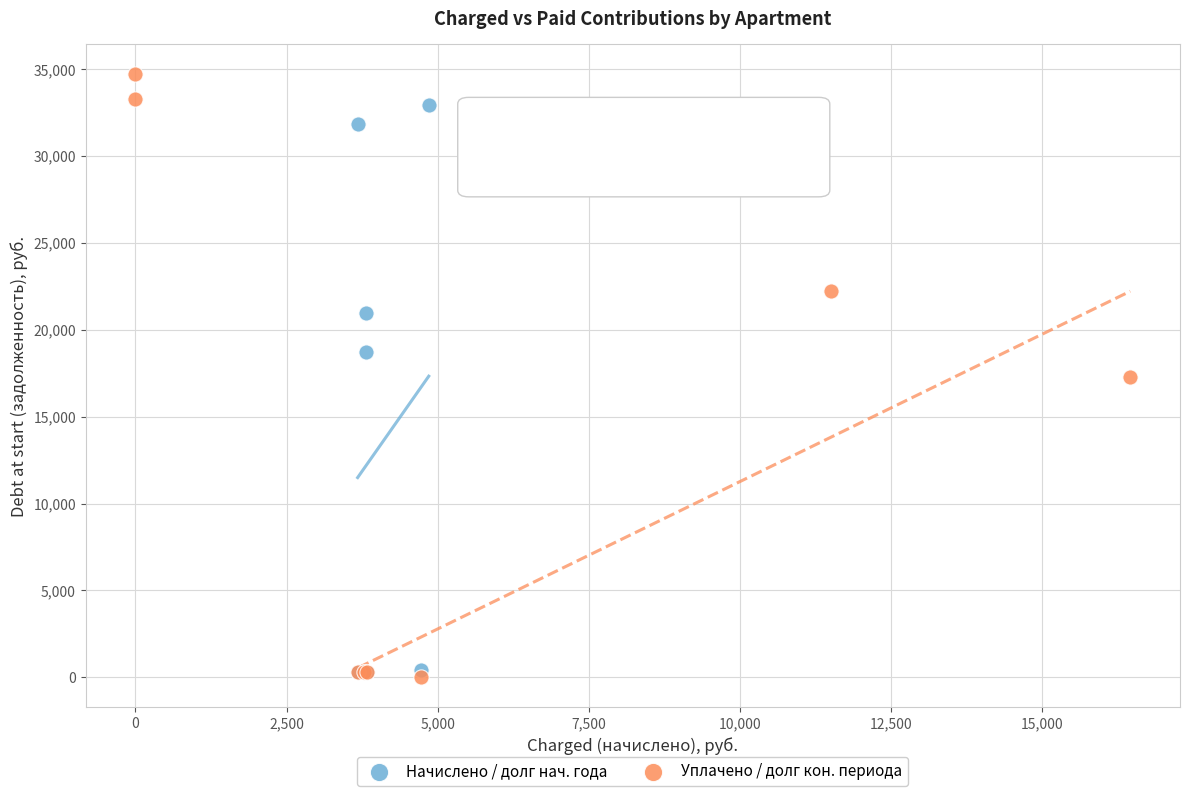

Which series has the widest spread of Y values?

Уплачено / долг кон. периода